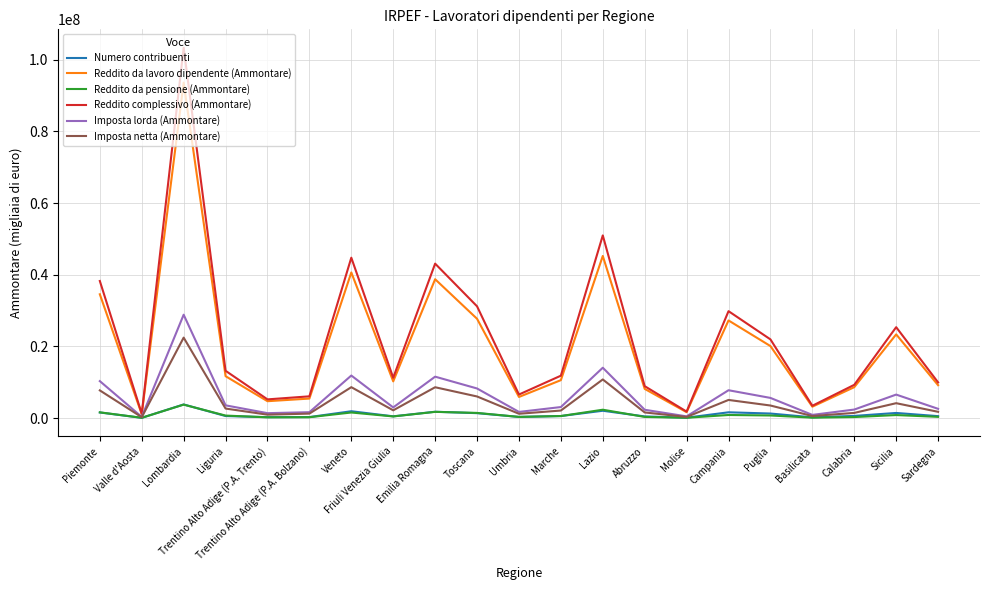

What position from the left is Valle d'Aosta?

2